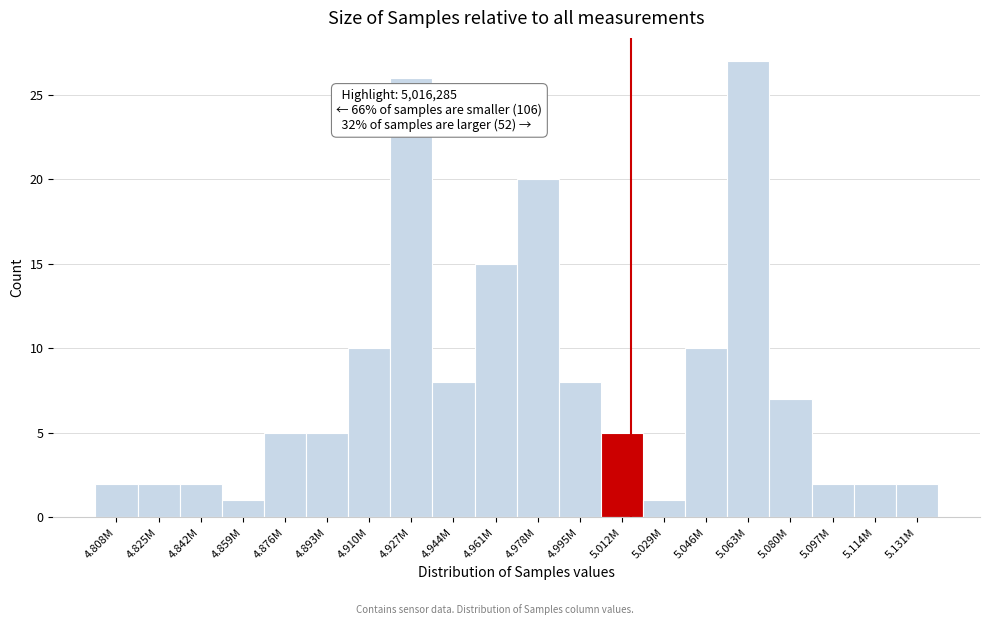

Reading left to right, what are all the values shown in this chart?

4.808M=2	4.825M=2	4.842M=2	4.859M=1	4.876M=5	4.893M=5	4.910M=10	4.927M=26	4.944M=8	4.961M=15	4.978M=20	4.995M=8	5.012M=5	5.029M=1	5.046M=10	5.063M=27	5.080M=7	5.097M=2	5.114M=2	5.131M=2